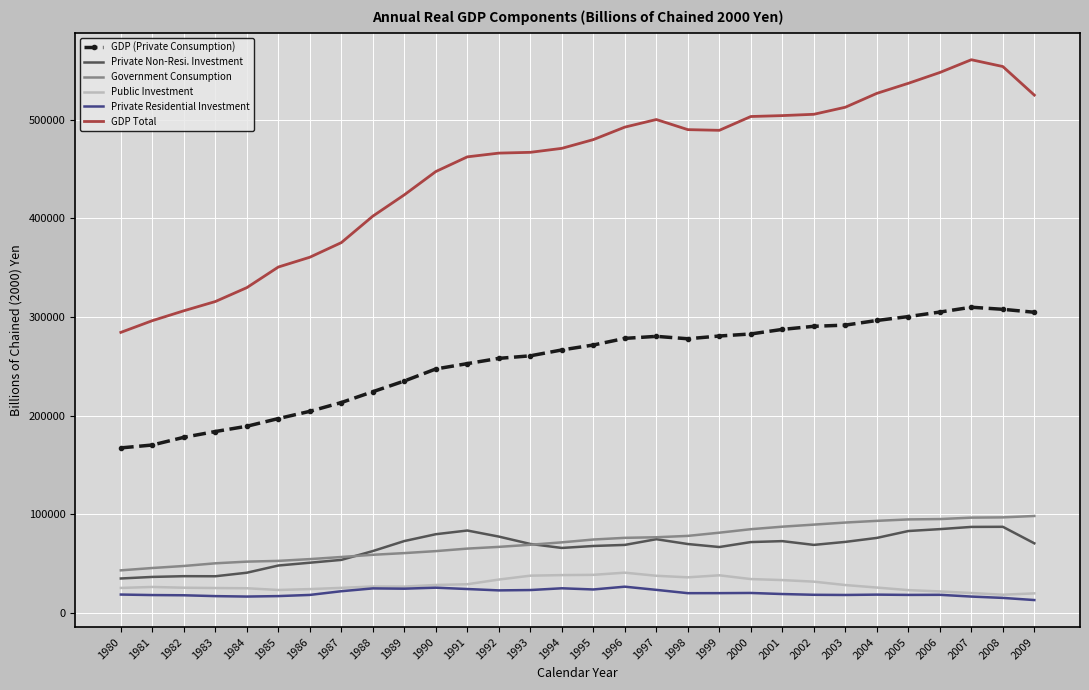

Between 1993 and 2008, which series saw the biggest shift?

GDP Total